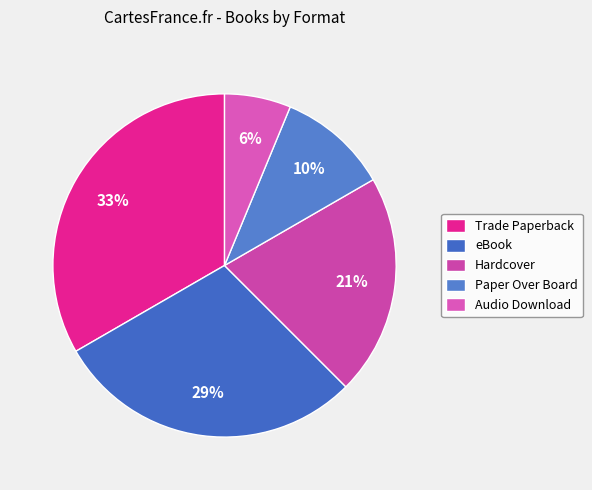

Does any single category account for the majority?

No